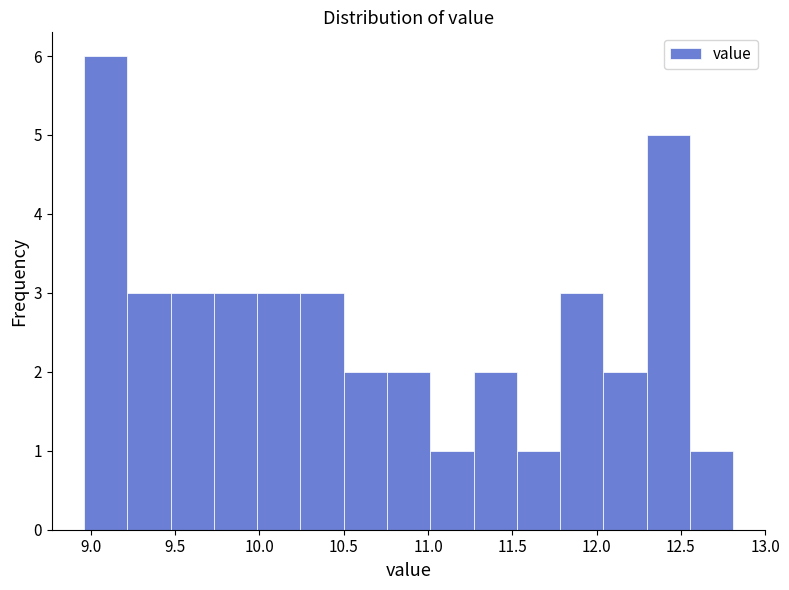

Which range on the x-axis has the tallest bar?

8.95 to 9.20